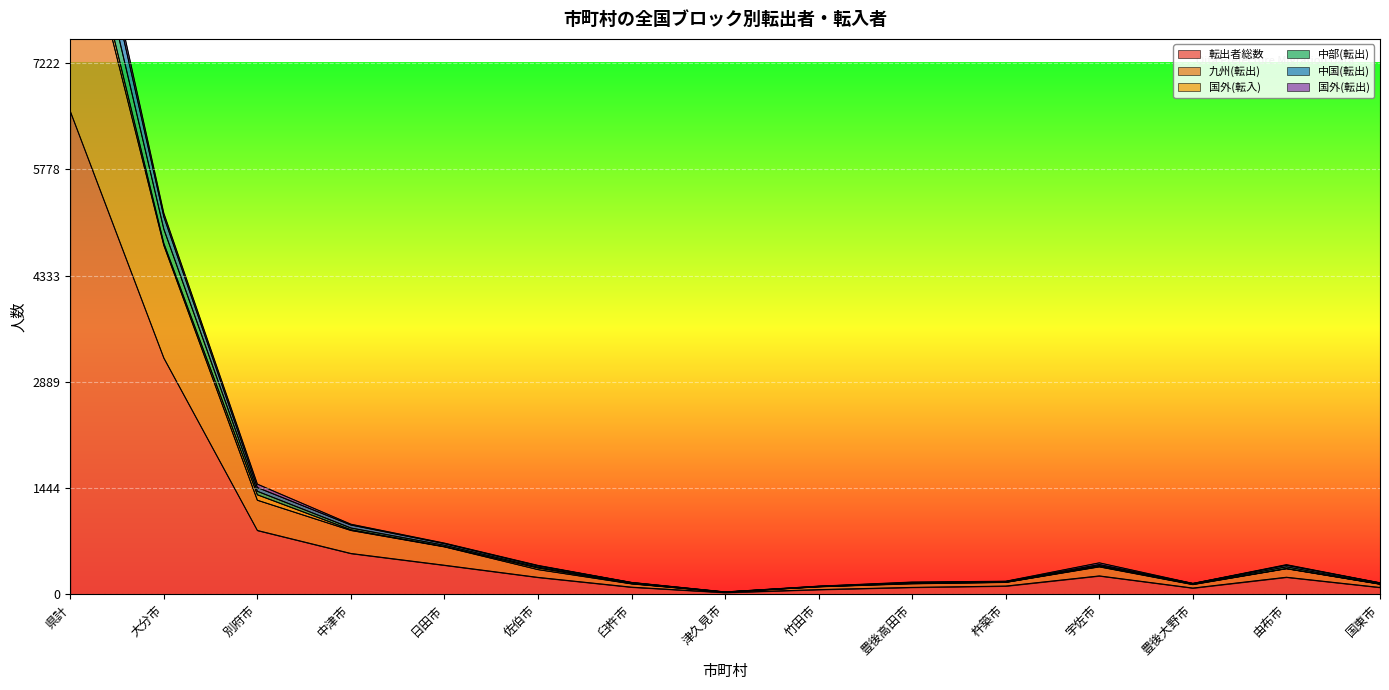

What is the highest value of the 転出者総数 series?

6566